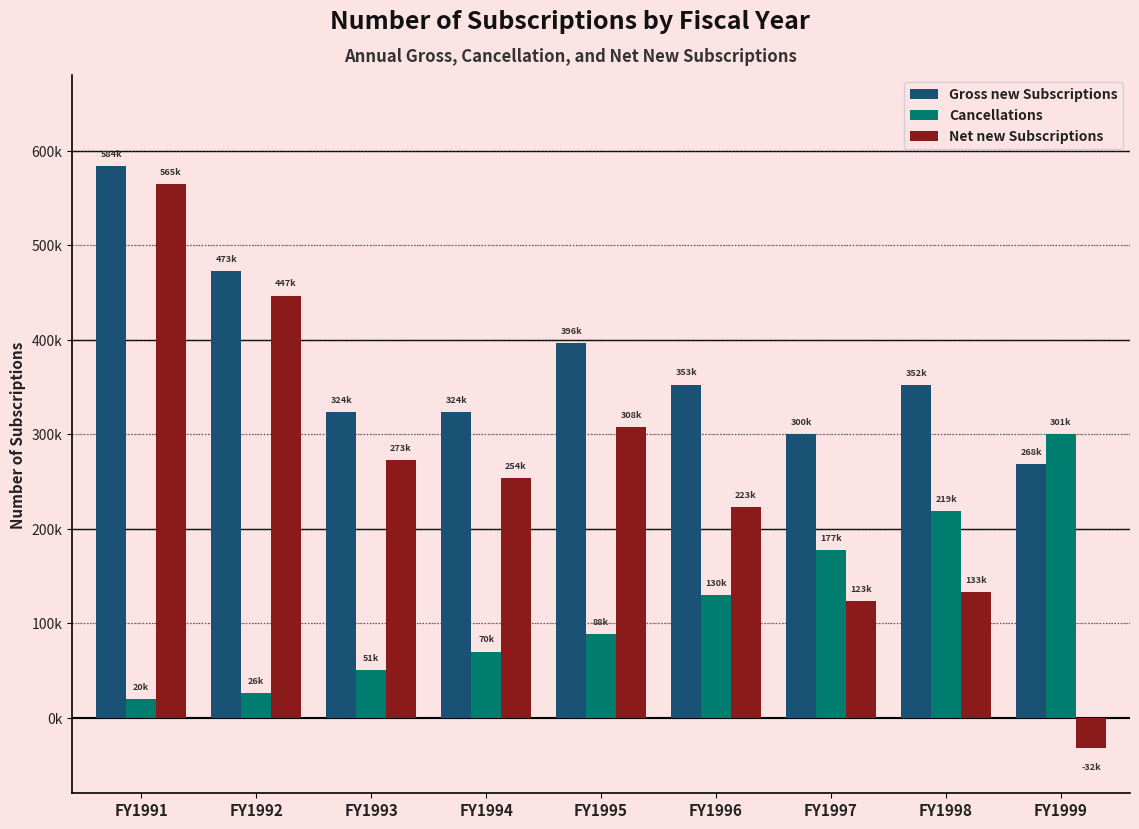

Is it true that Net new Subscriptions equals 307774 at FY1995?

True